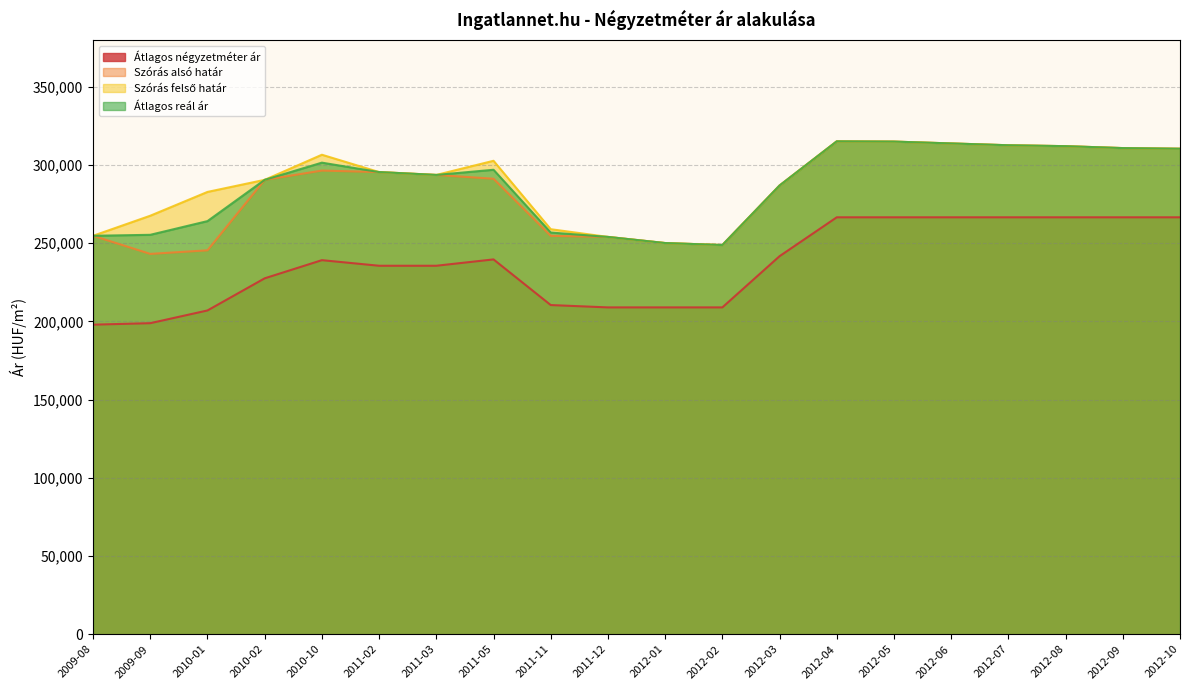

How many data points in Szórás alsó határ are above 293710?

9